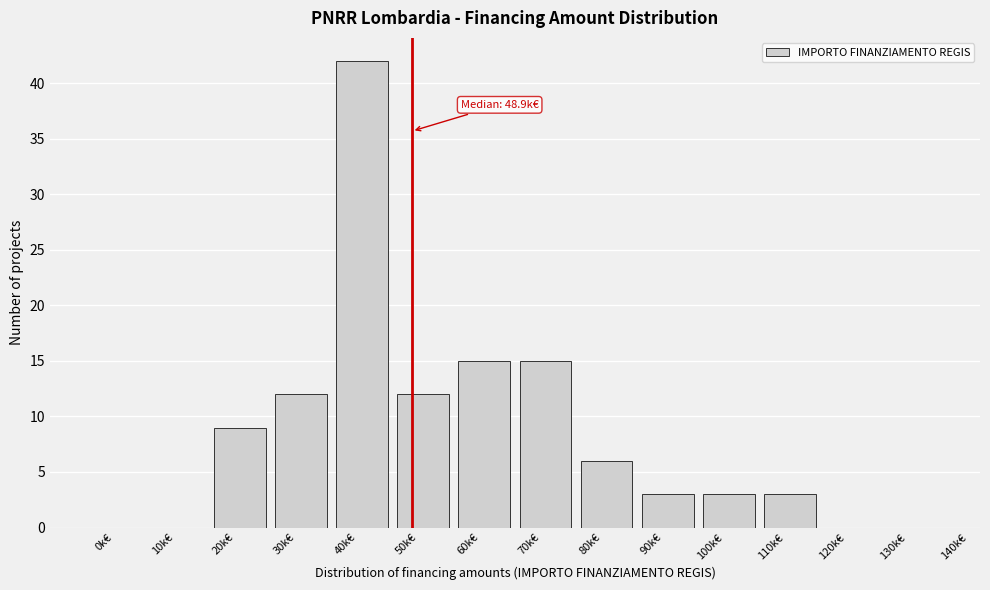

Reading left to right, transcribe all the data shown in this chart.

0k€=0	10k€=0	20k€=9	30k€=12	40k€=42	50k€=12	60k€=15	70k€=15	80k€=6	90k€=3	100k€=3	110k€=3	120k€=0	130k€=0